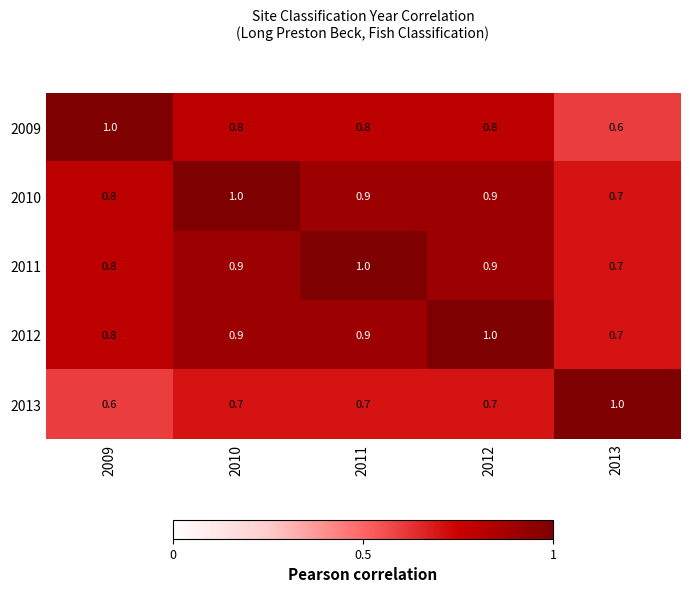

Reading right to left, extract all data points from this chart.

2009: 2013=0.6	2012=0.8	2011=0.8	2010=0.8	2009=1.0
2010: 2013=0.7	2012=0.9	2011=0.9	2010=1.0	2009=0.8
2011: 2013=0.7	2012=0.9	2011=1.0	2010=0.9	2009=0.8
2012: 2013=0.7	2012=1.0	2011=0.9	2010=0.9	2009=0.8
2013: 2013=1.0	2012=0.7	2011=0.7	2010=0.7	2009=0.6